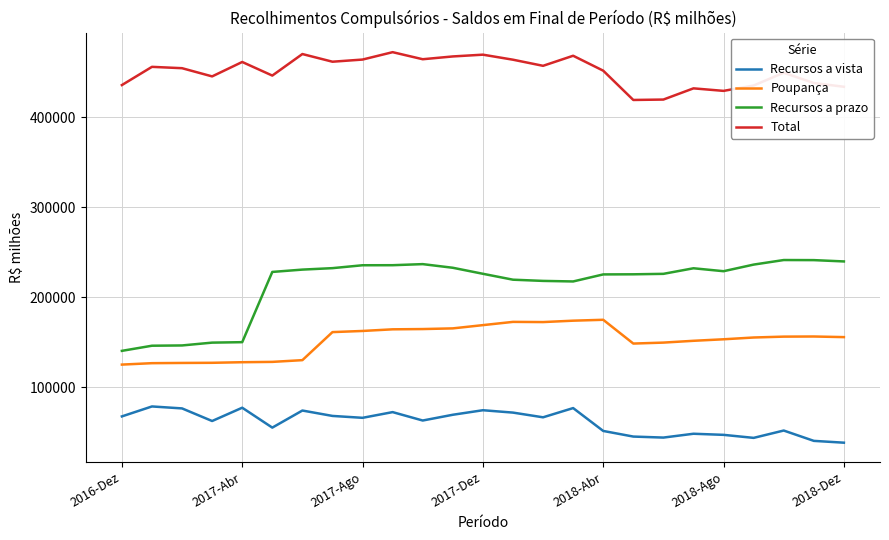

What is the minimum value for Poupança?

125143.8